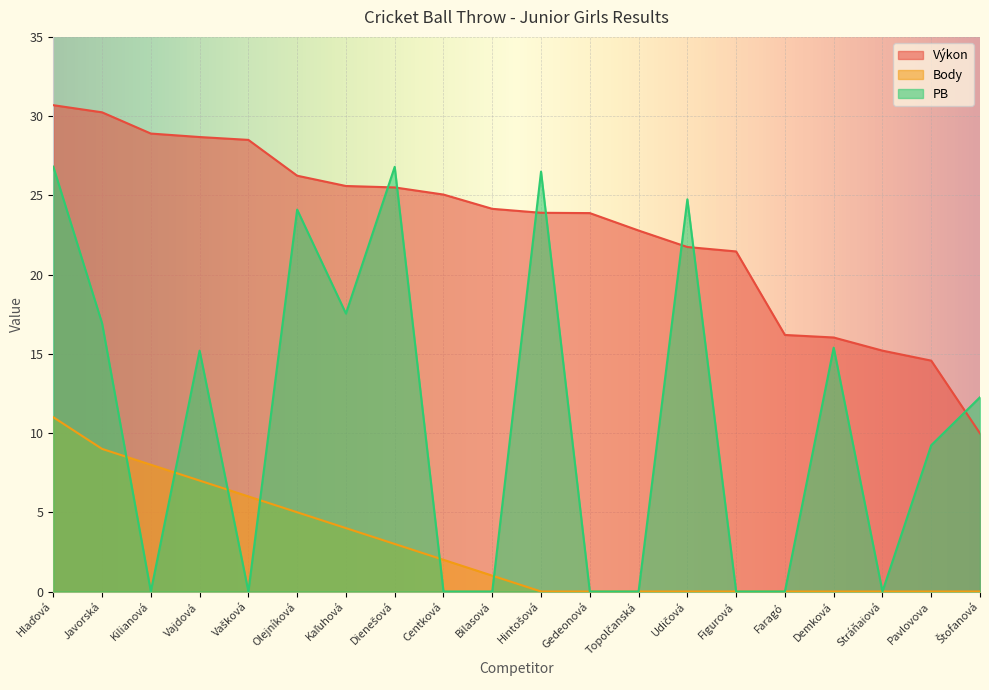

True or false: Body has a value of 6.0 at Vašková.

True